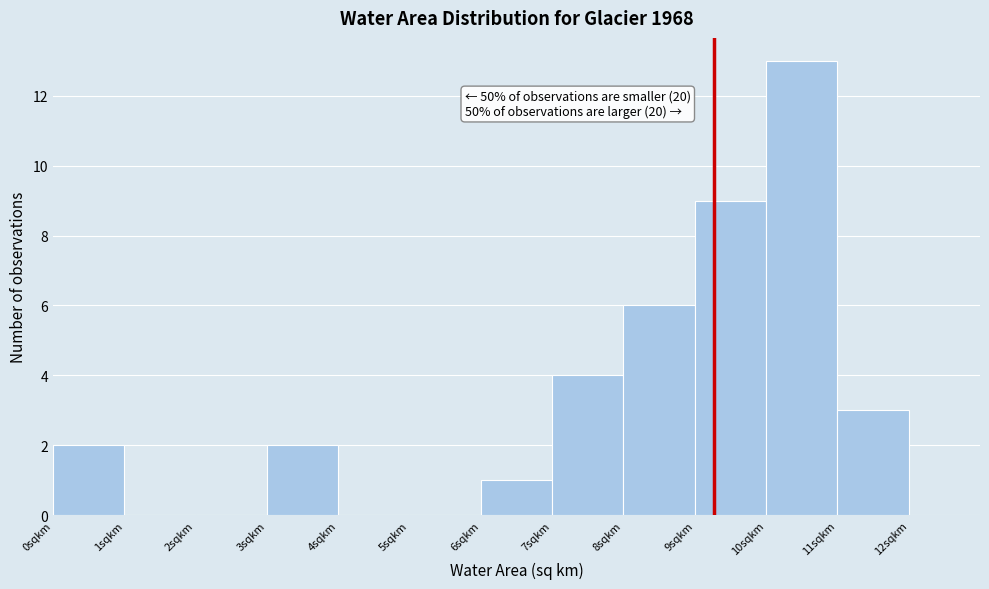

Which range on the x-axis has the tallest bar?

10 to 11